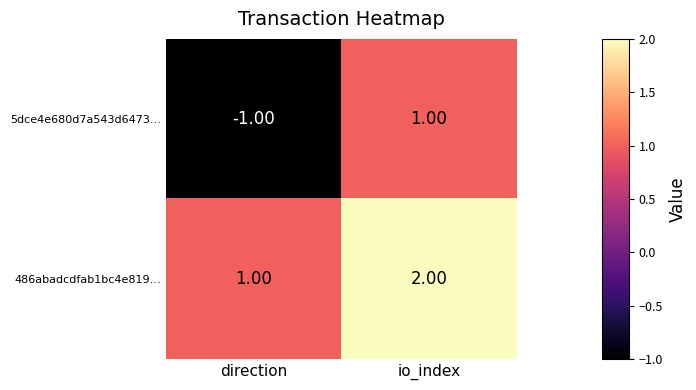

What is the sum of all 486abadcdfab1bc4e819… values?

3